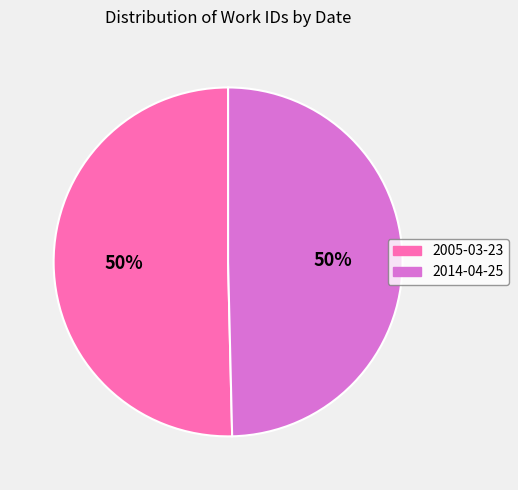

To the nearest percent, what portion does 2005-03-23 represent?

50%